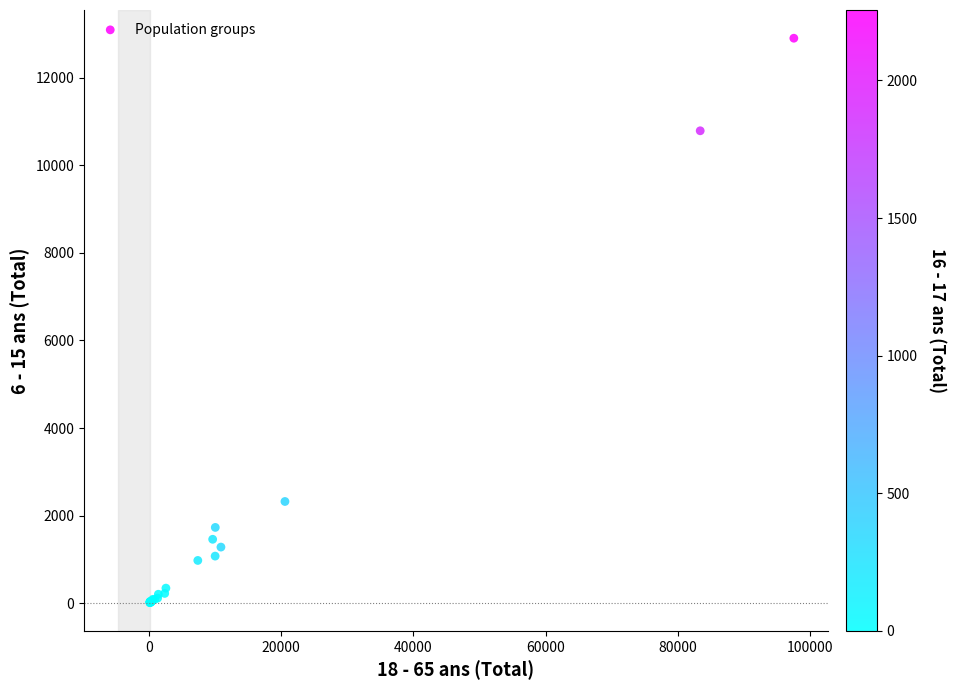

What Y value in the scatter plot is closest to 6456?

2323